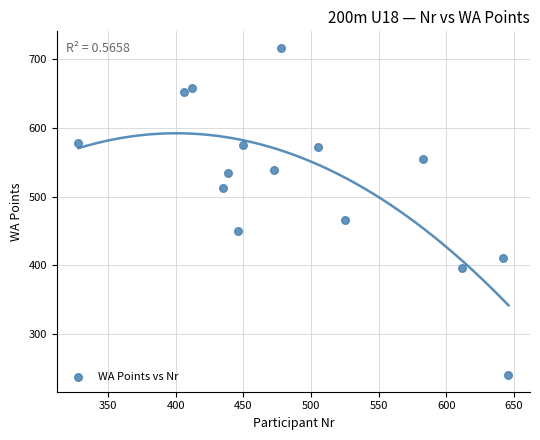

What Y value in the scatter plot is closest to 478?

466